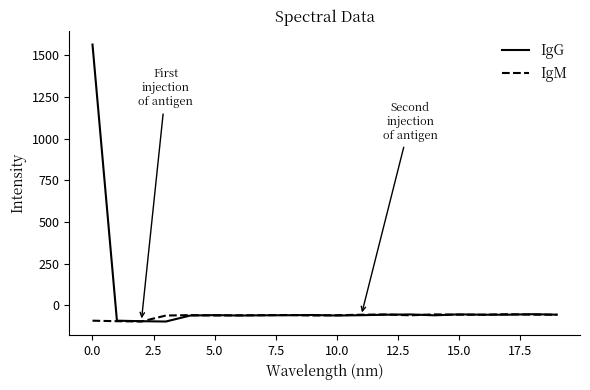

Rank the series by their maximum value, from highest to lowest.

IgG, IgM